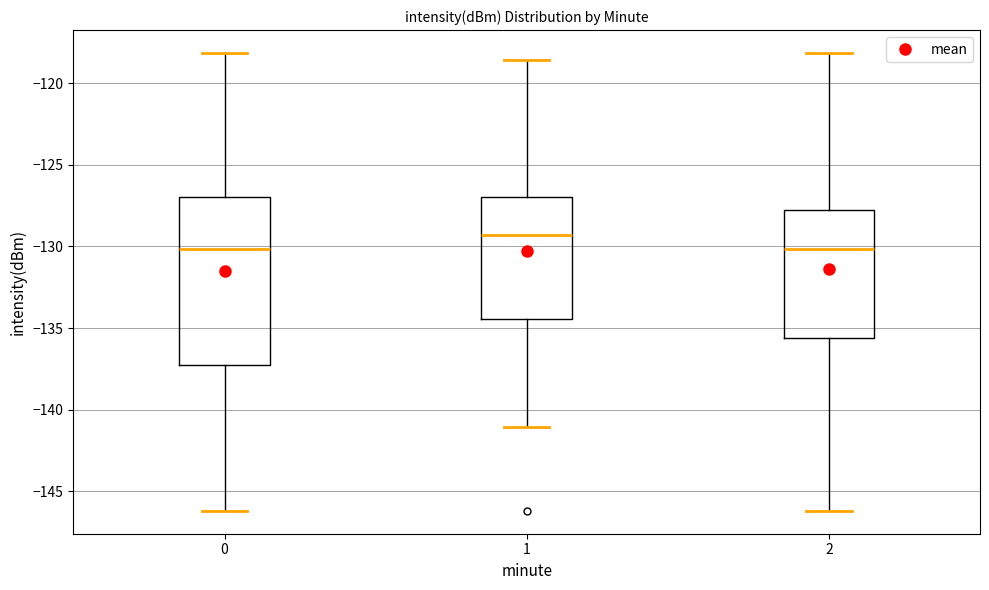

Where does the upper whisker of the box at x = 0 end on the y-axis? The values are not printed on the chart, so give them approximately, as read against the axis.

-118.0